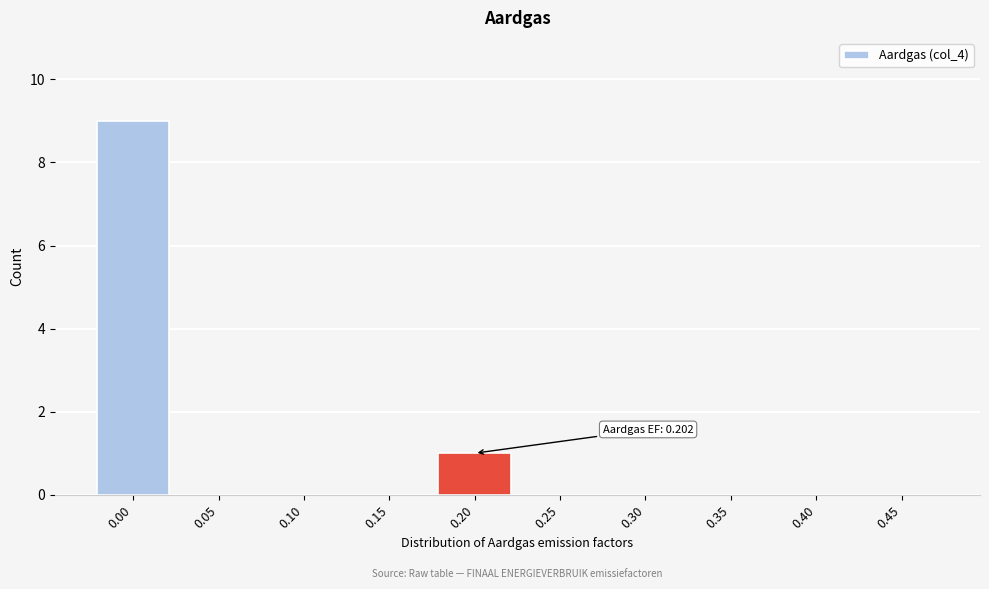

Reading left to right, extract all data points from this chart.

0.00=9	0.05=0	0.10=0	0.15=0	0.20=1	0.25=0	0.30=0	0.35=0	0.40=0	0.45=0